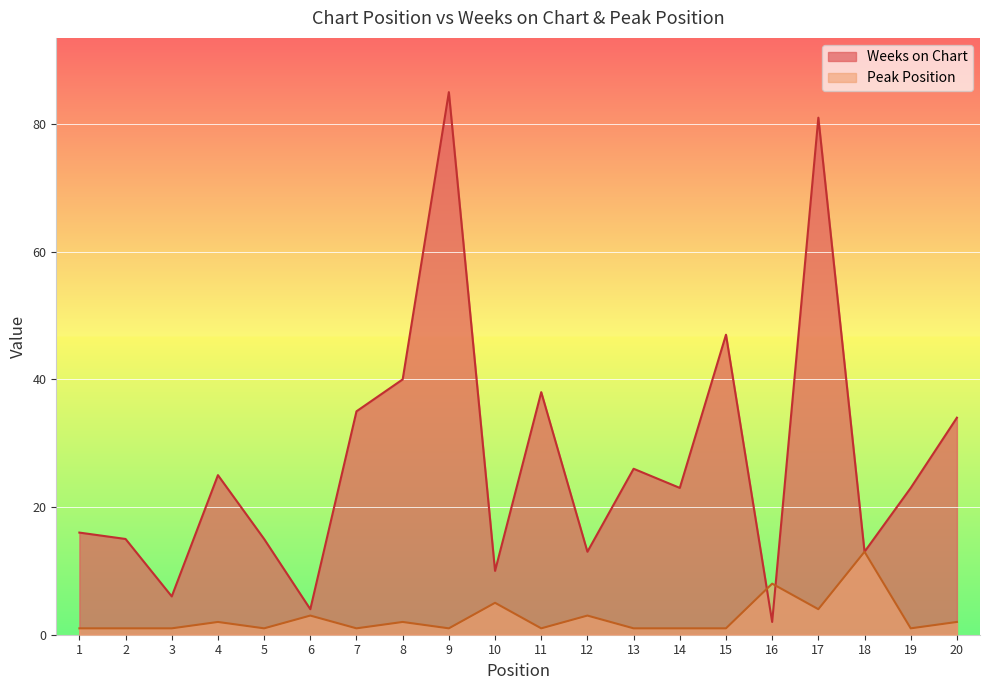

What is the total value across all series at 15?

48